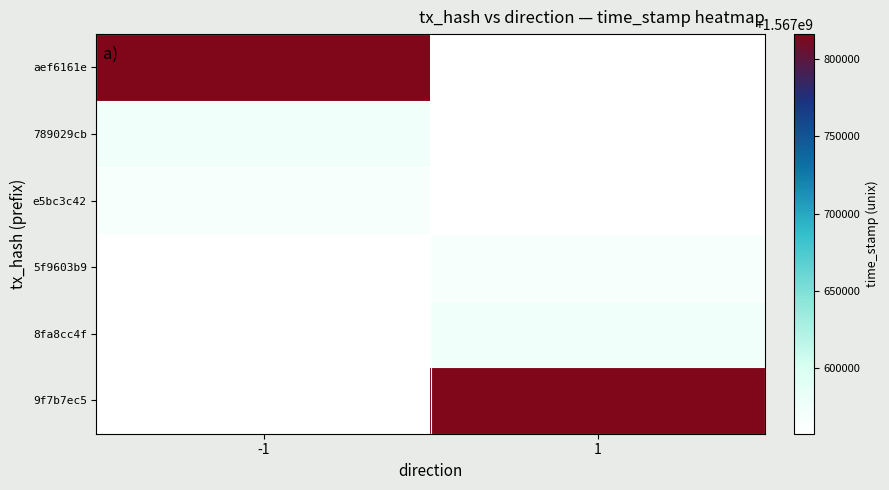

Reading left to right, extract all data points from this chart.

aef6161e: -1=1567816417	1=1567557143
789029cb: -1=1567574113	1=1567557143
e5bc3c42: -1=1567566442	1=1567557143
5f9603b9: -1=1567557143	1=1567566442
8fa8cc4f: -1=1567557143	1=1567574113
9f7b7ec5: -1=1567557143	1=1567816417